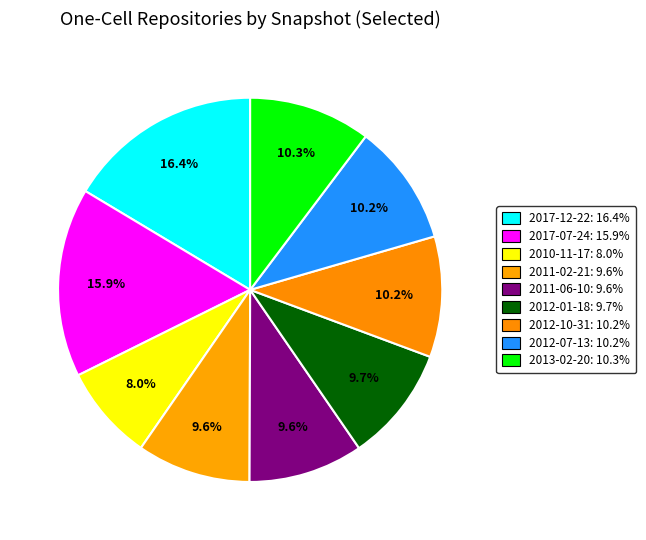

How many slices are in this pie chart?

9